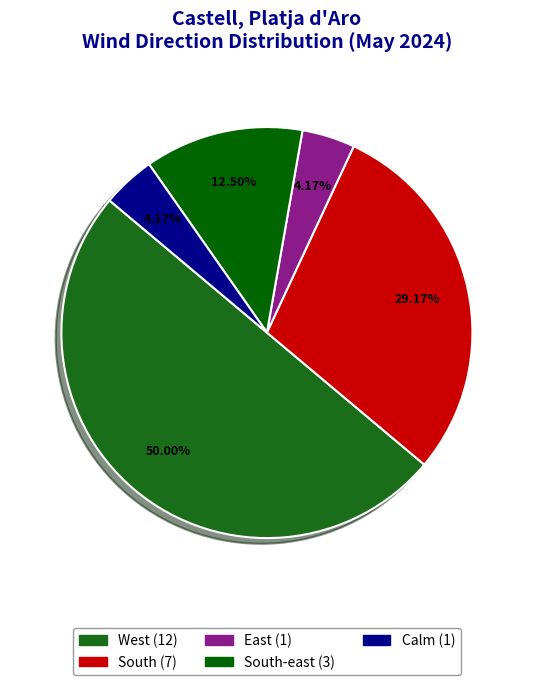

Count the number of slices in the pie.

5